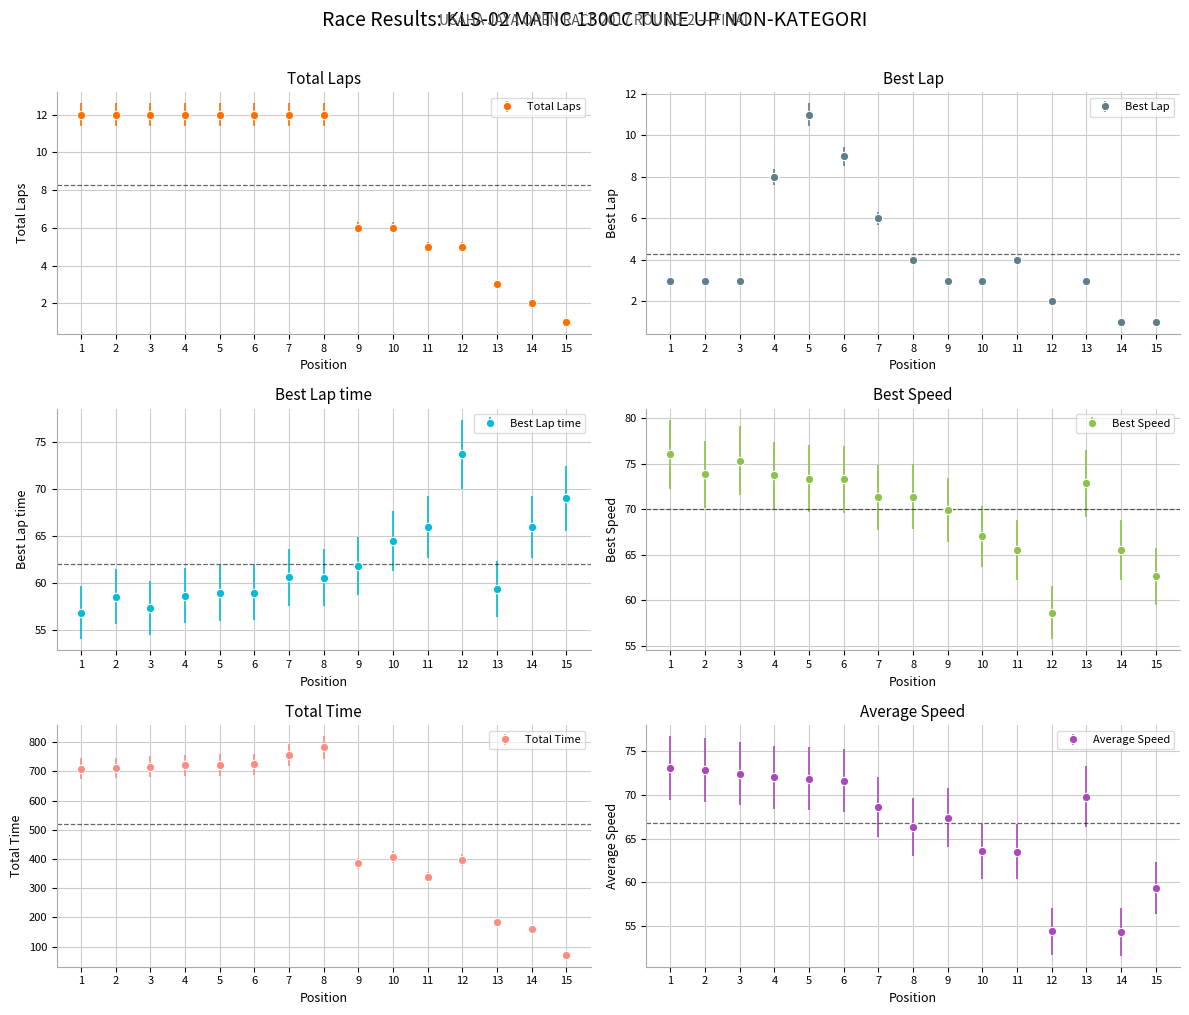

List the series in order of their peak value, highest first.

Total Time, Best Speed, Best Lap time, Average Speed, Total Laps, Best Lap